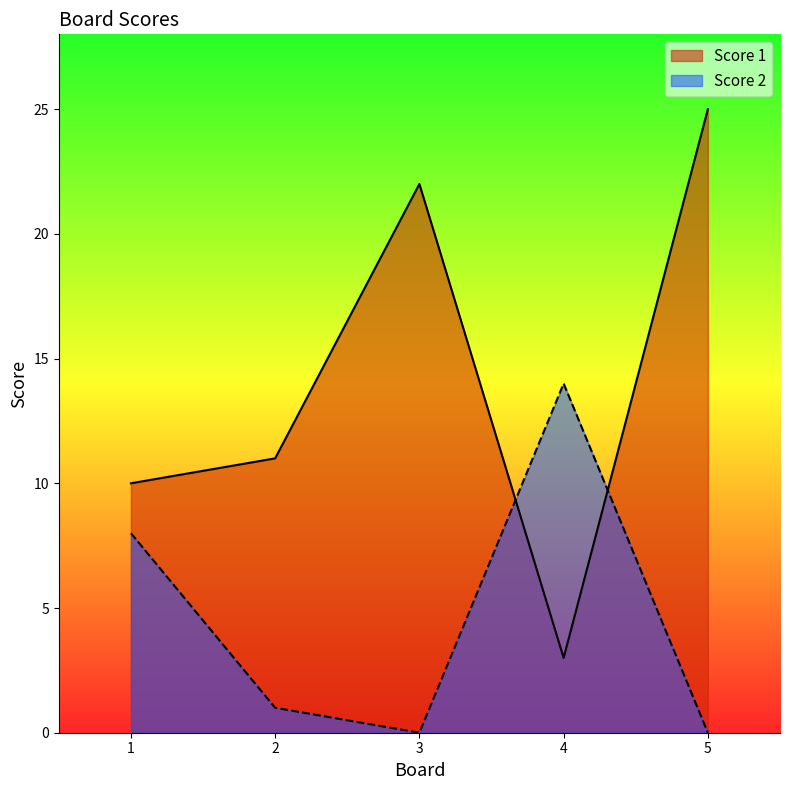

What is the total value across all series at 5?

25